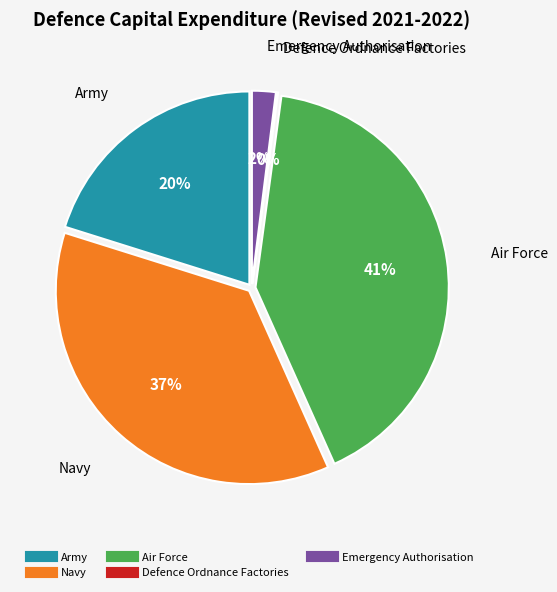

Count the number of slices in the pie.

5